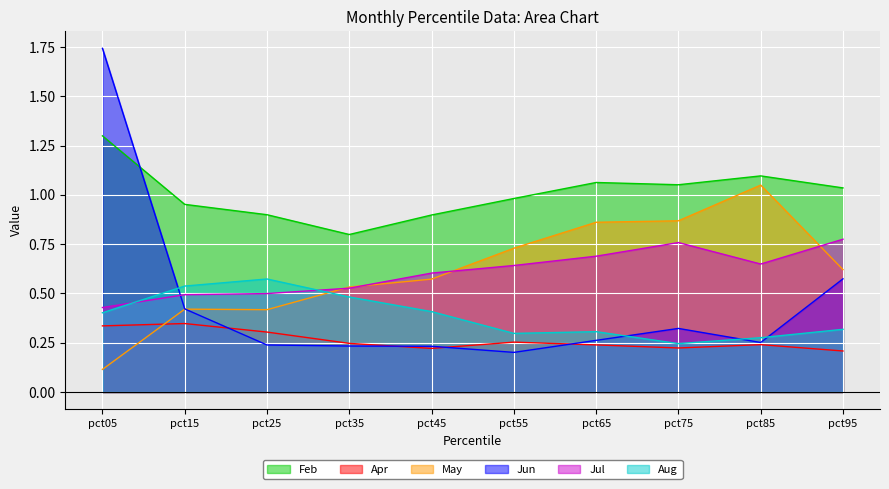

The value of Apr at pct15 is 0.5. True or false?

False